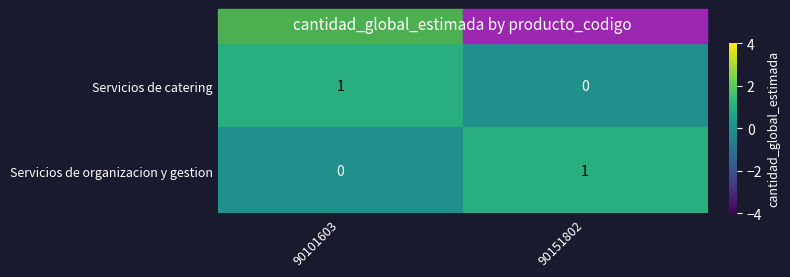

At which label is Servicios de organizacion y gestion closest to 0?

90101603